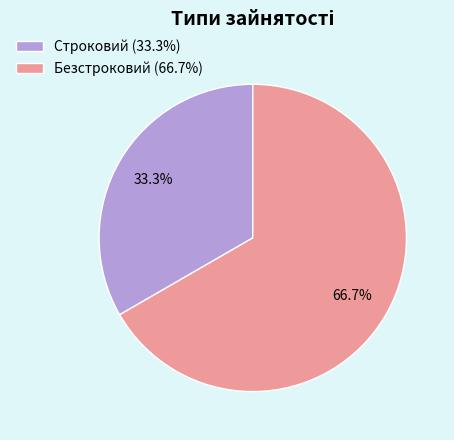

What is the smallest slice in the pie chart?

Строковий